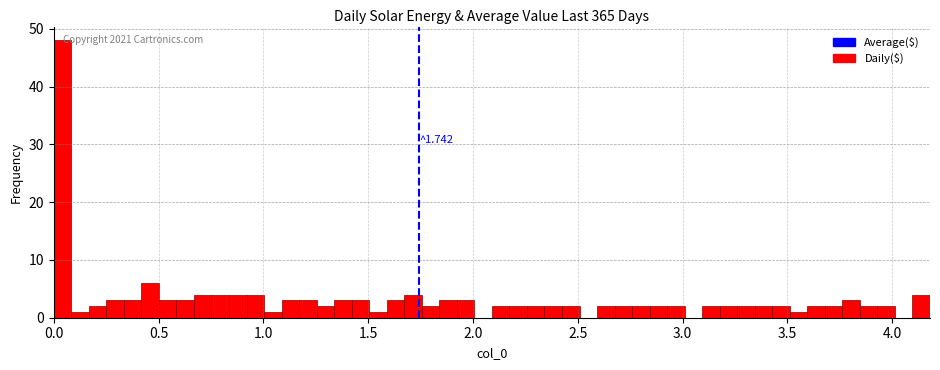

Around what value on the x-axis is the tallest bar? Give the approximate position of its centre, as read against the axis.

0.05